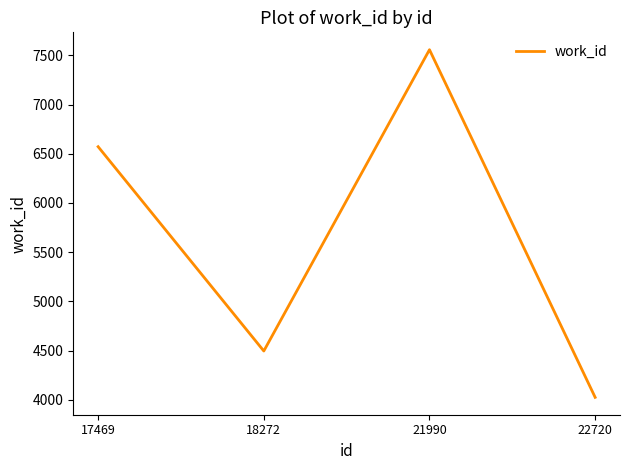

What is the difference between the second highest and second lowest values?

2077